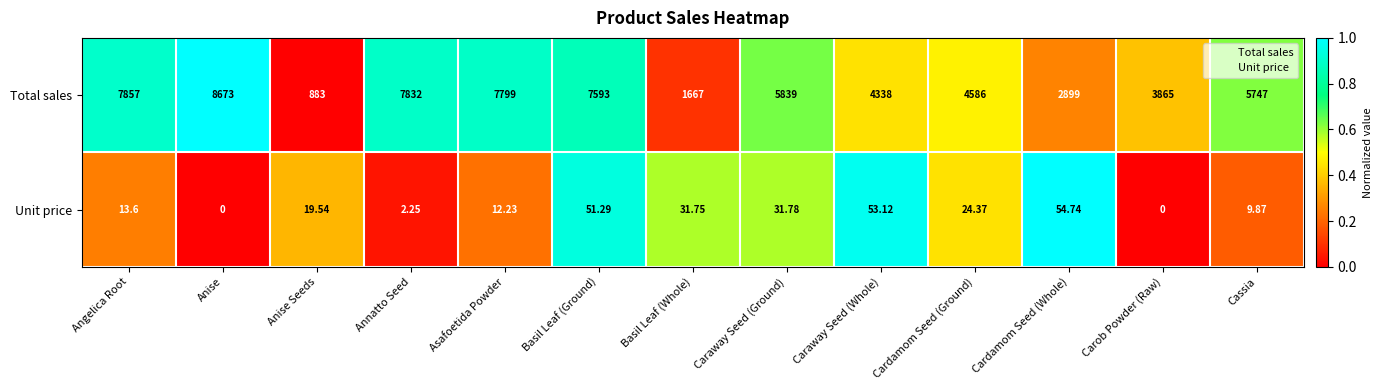

How many values in the Unit price series exceed 19?

7